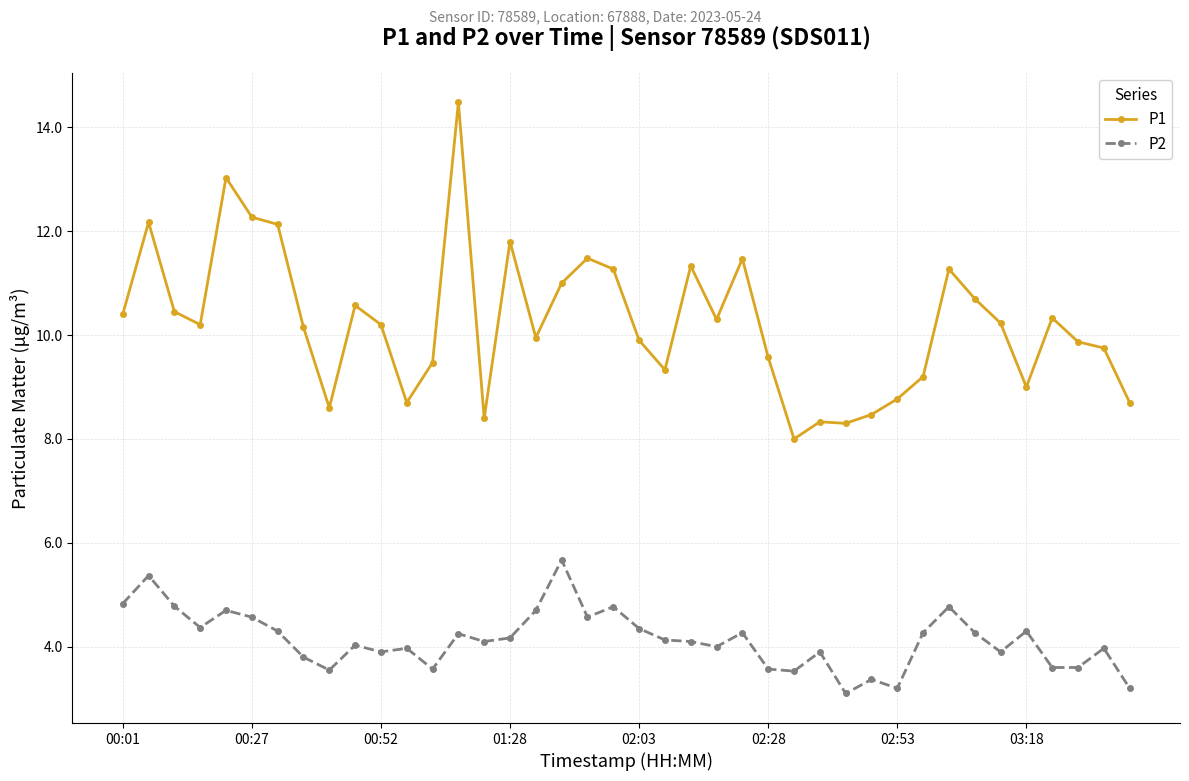

True or false: P2 and P1 cross at least once.

False